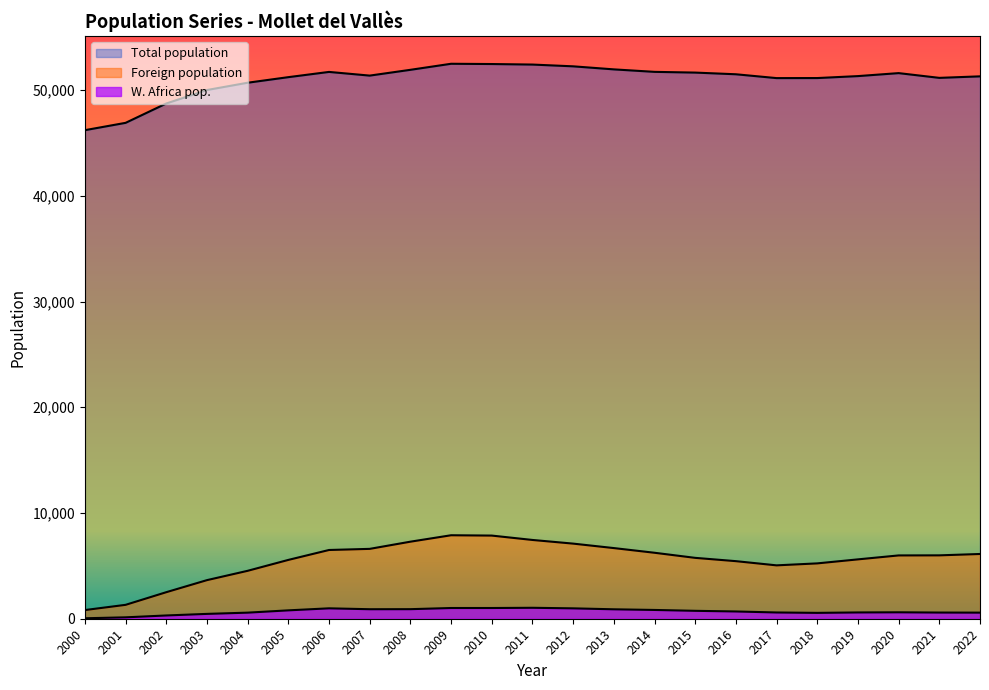

How many lines are shown in the chart?

3